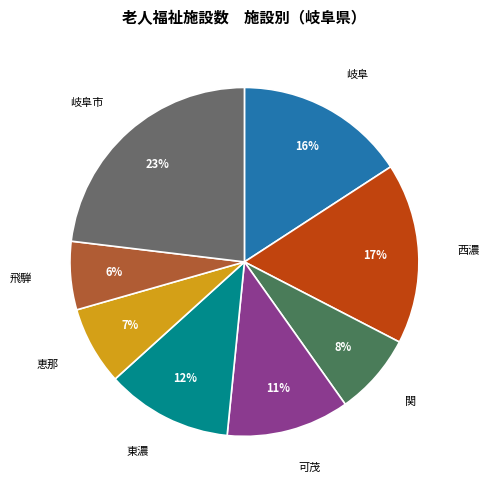

Is there a majority slice in this chart?

No